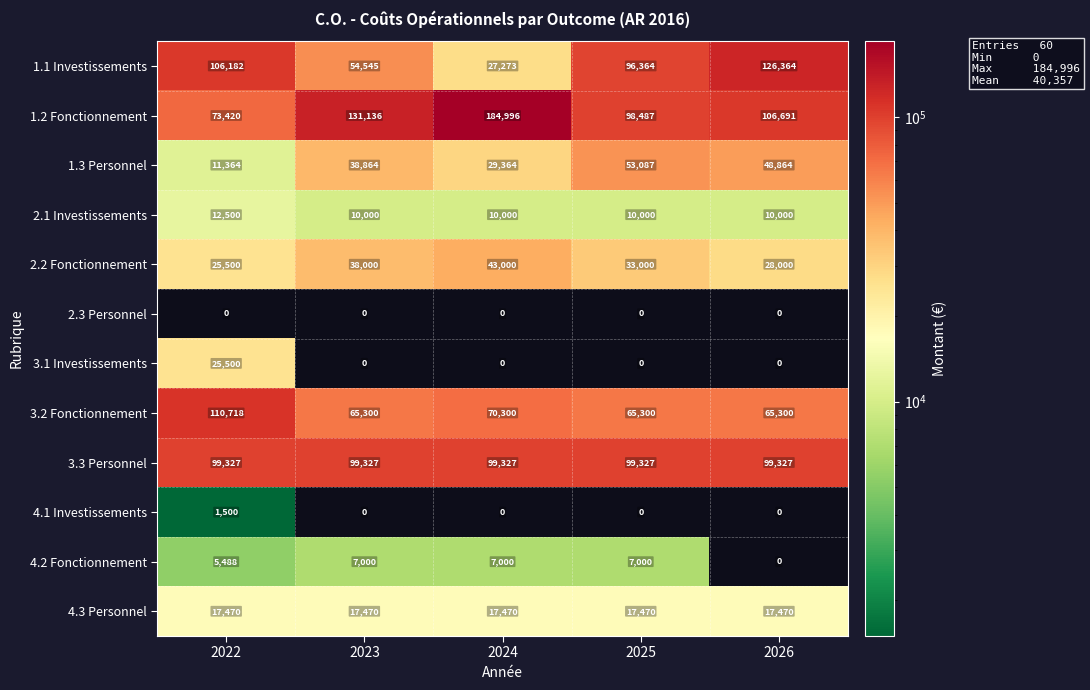

Is the value of 2.2 Fonctionnement at 2025 greater than the value of 3.3 Personnel at 2023?

No